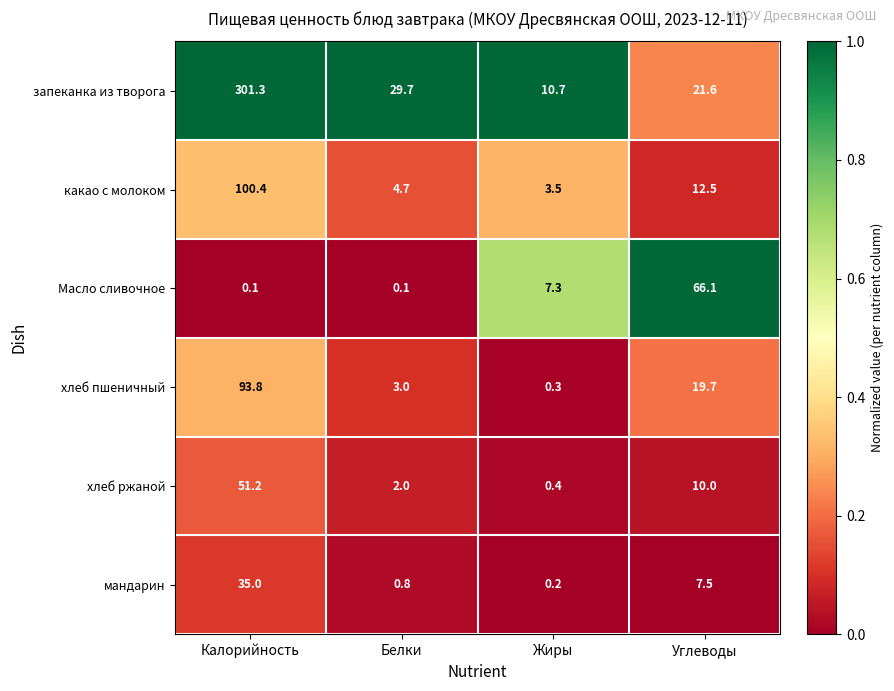

Which series has the largest total across all categories?

запеканка из творога